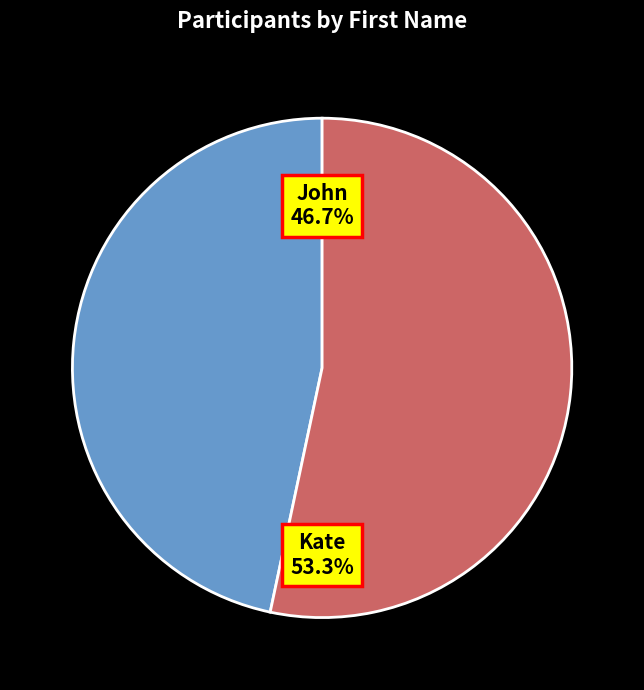

Is there a majority slice in this chart?

Yes